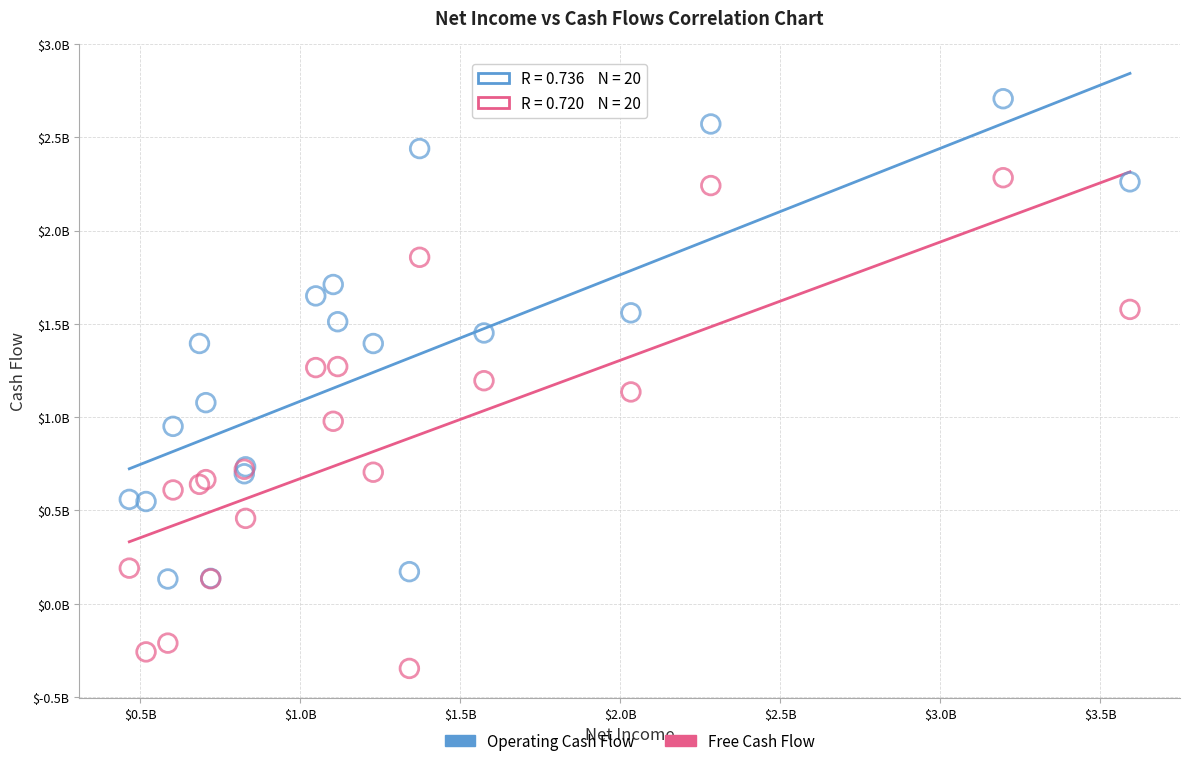

What are all the series names shown in the legend?

Operating Cash Flow, Free Cash Flow